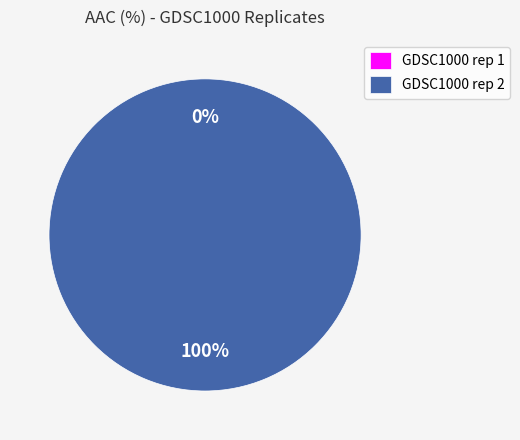

How many segments does this pie chart have?

2